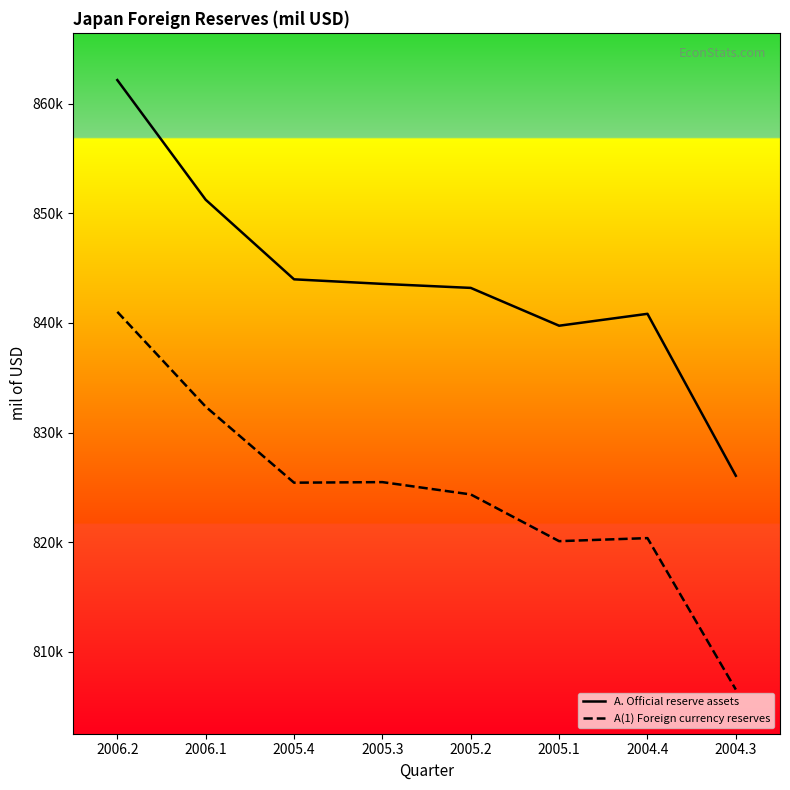

Does the chart display data point markers on the line(s)?

No